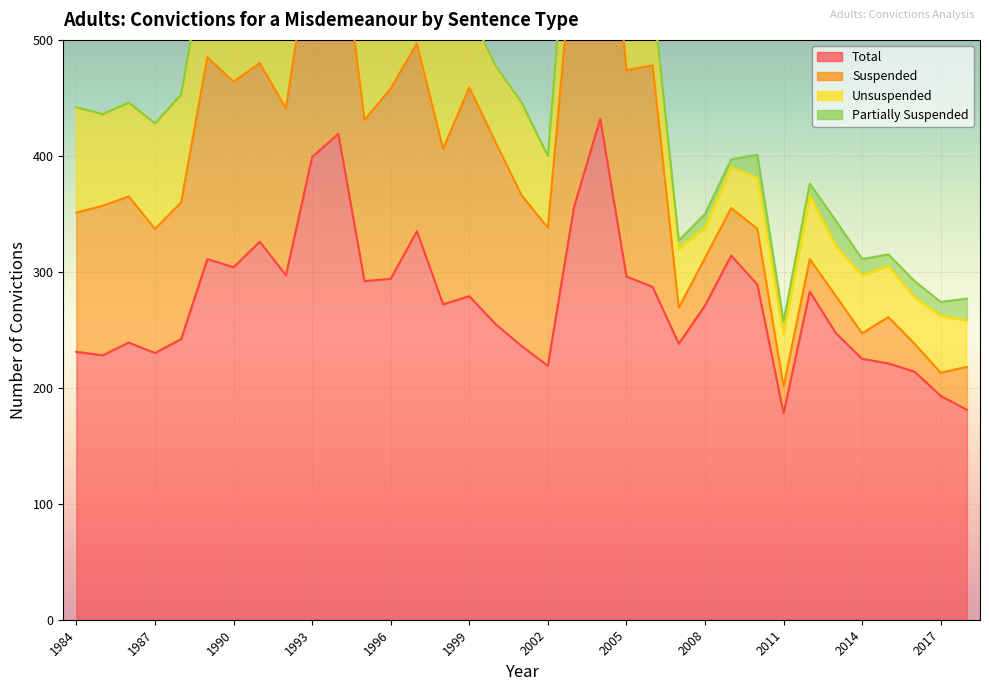

Where is the first local minimum for Unsuspended?

1985